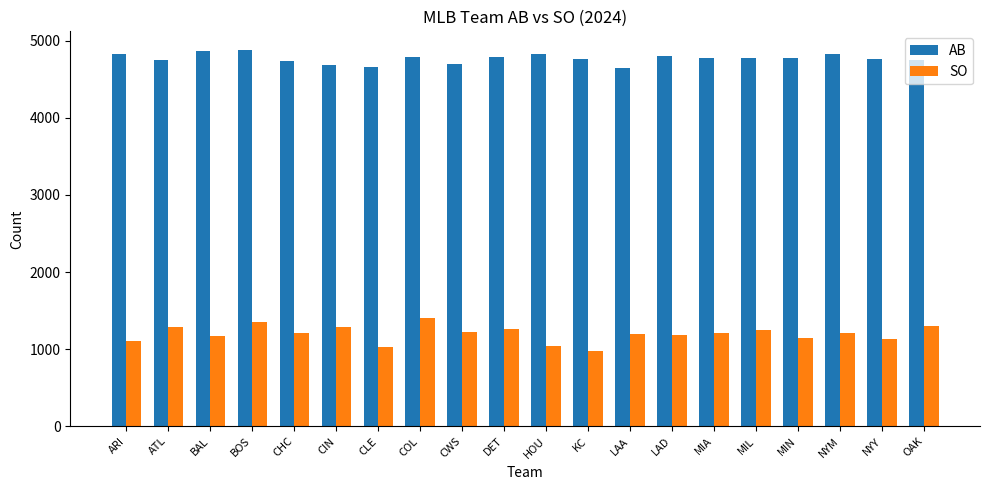

The AB series shows 1529 at MIN. True or false?

False